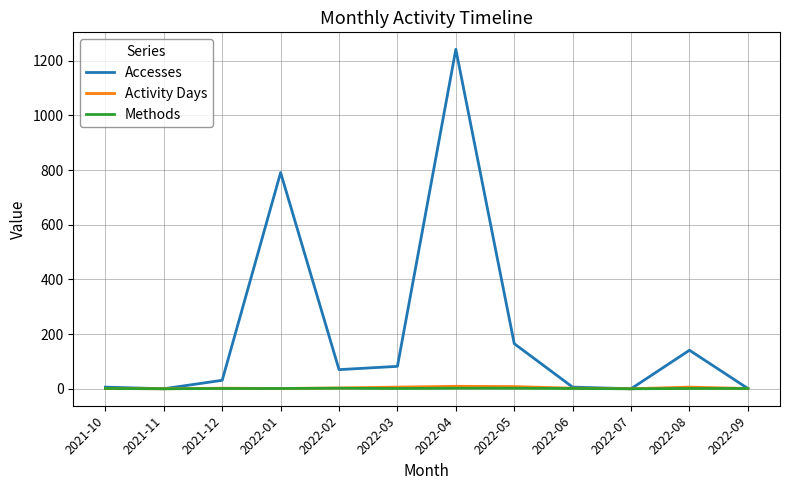

What is the sum of the Methods values at 2021-12 and 2021-10?

2